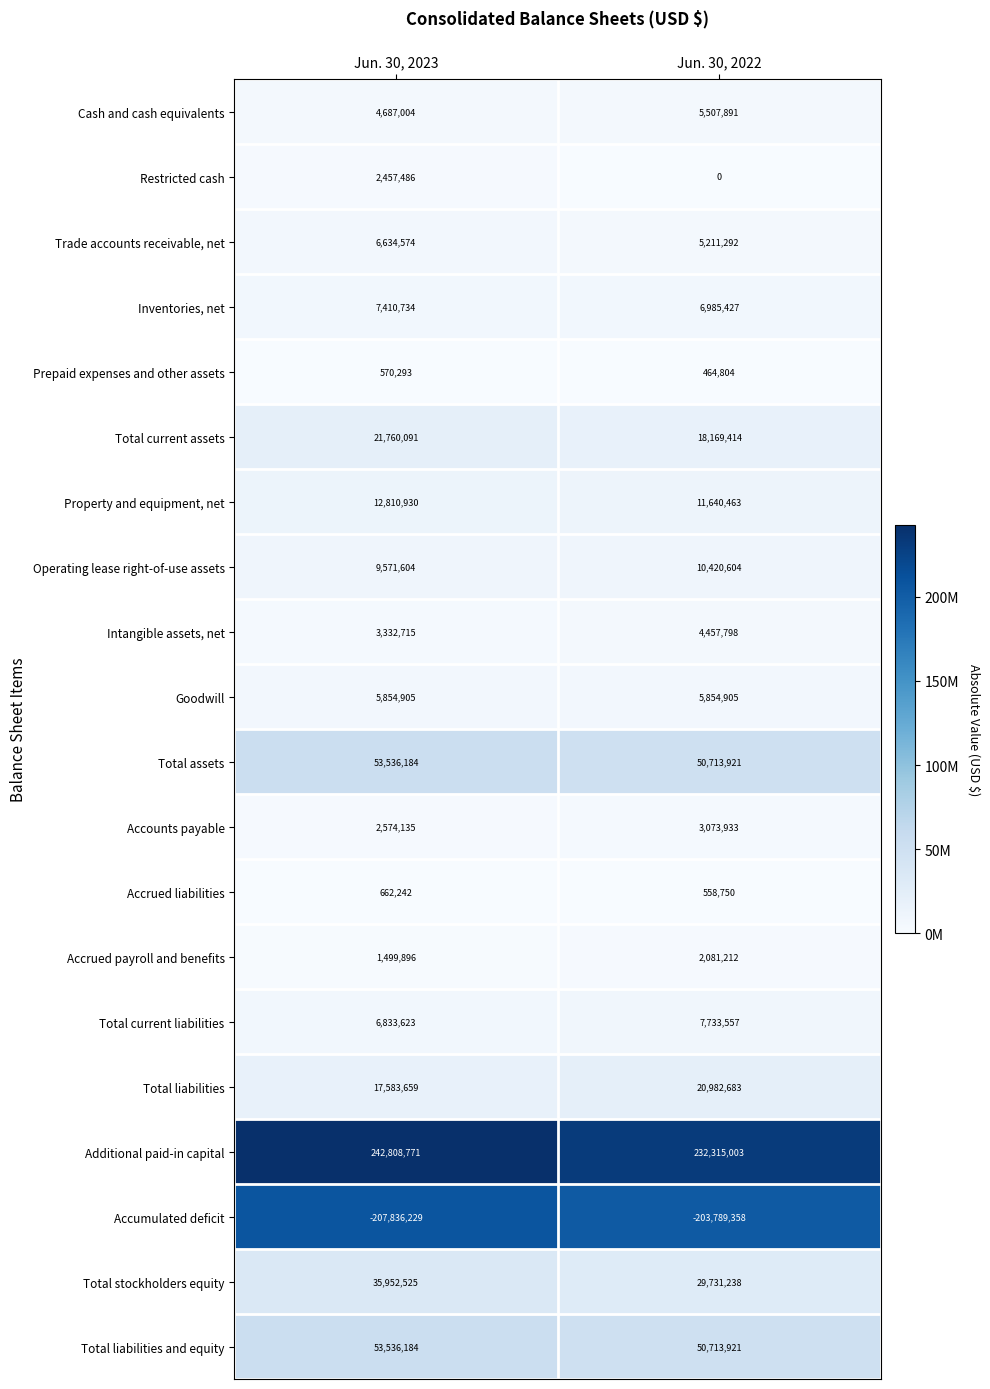

Which category has the highest value across all series?

Jun. 30, 2023